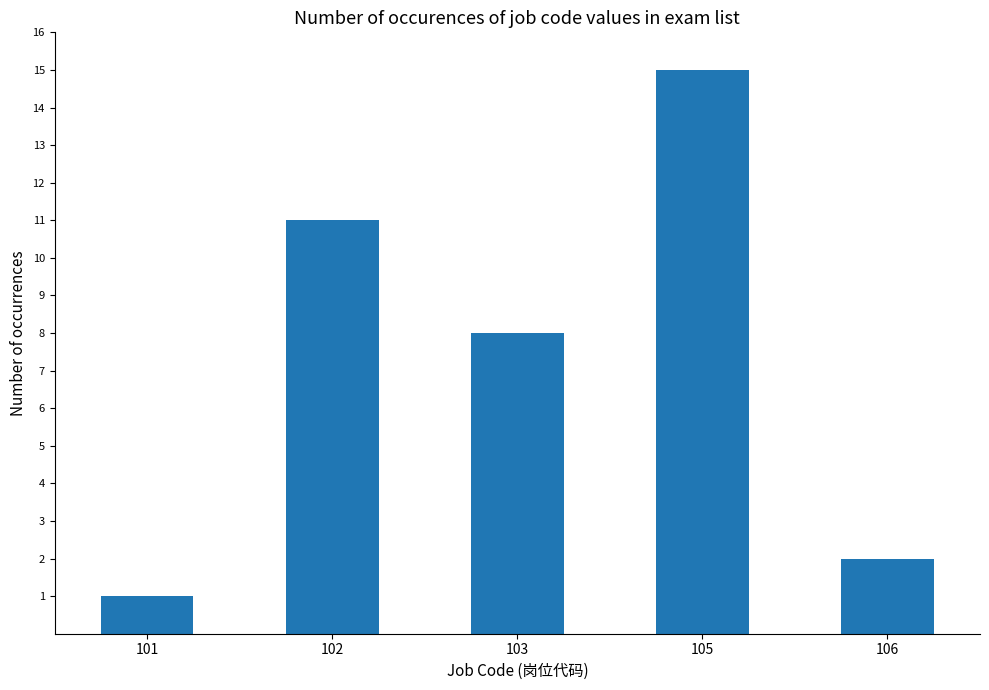

Reading right to left, extract all data points from this chart.

106=2	105=15	103=8	102=11	101=1